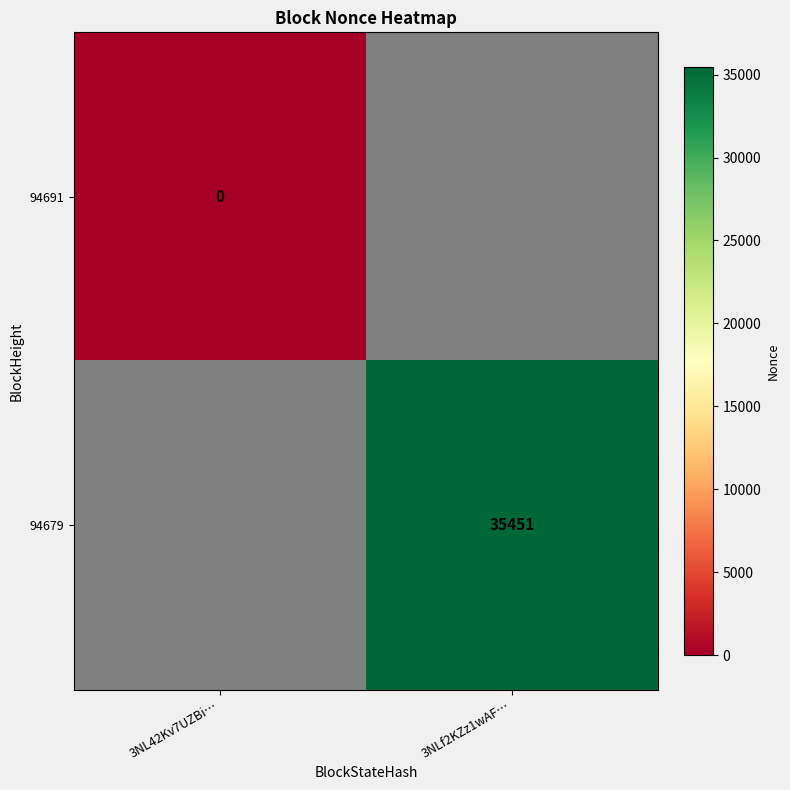

Is it true that 94679 equals 35451 at 3NLf2KZz1wAF…?

True